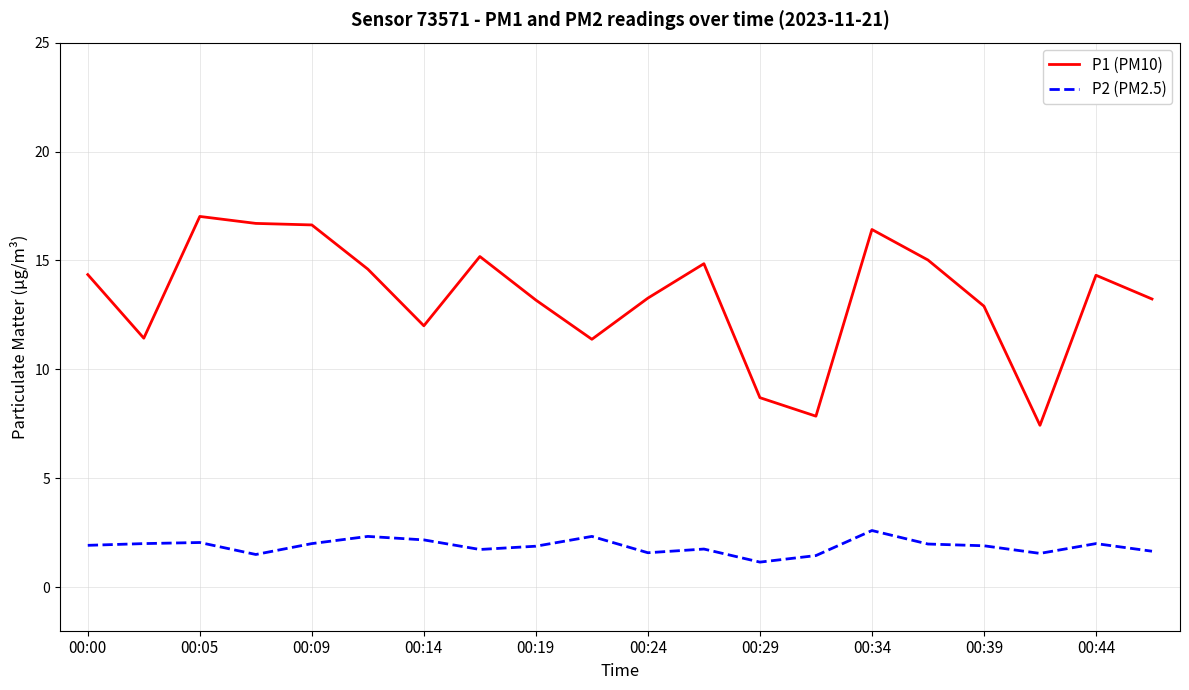

At how many categories does at least one series exceed 2?

20